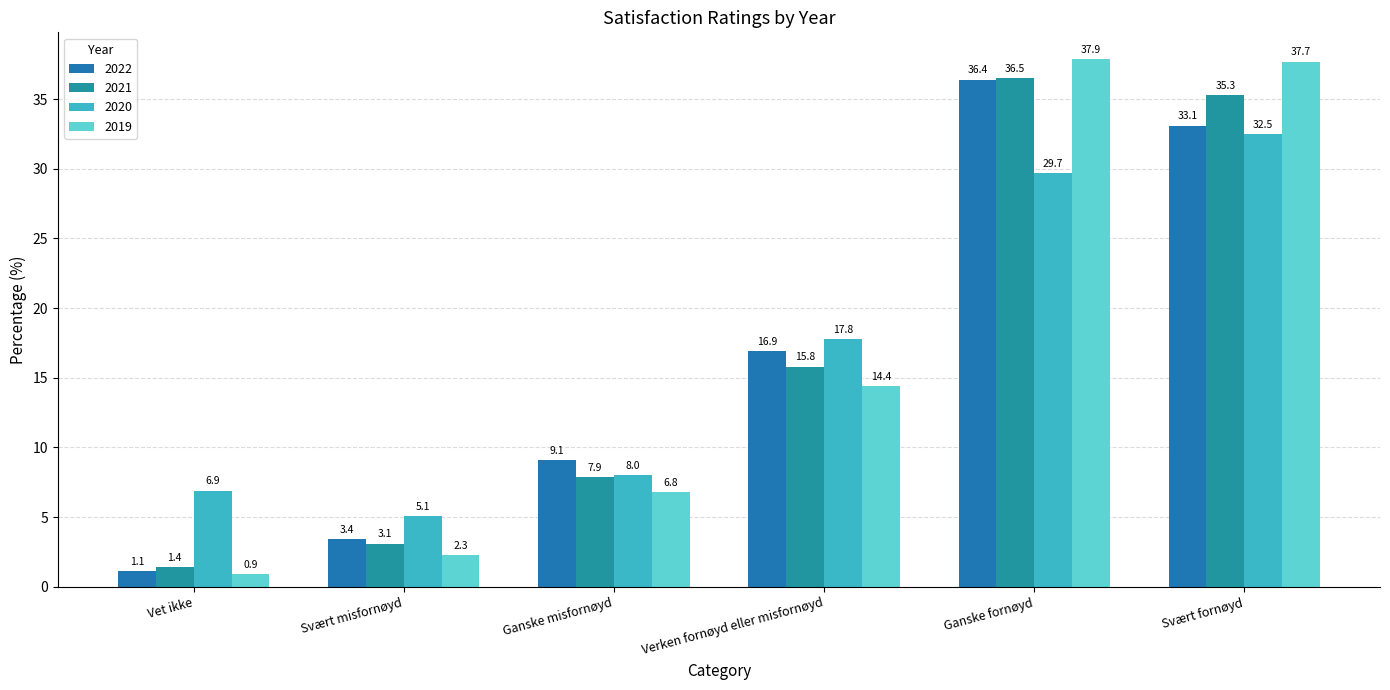

Which series has the widest spread of values?

2019